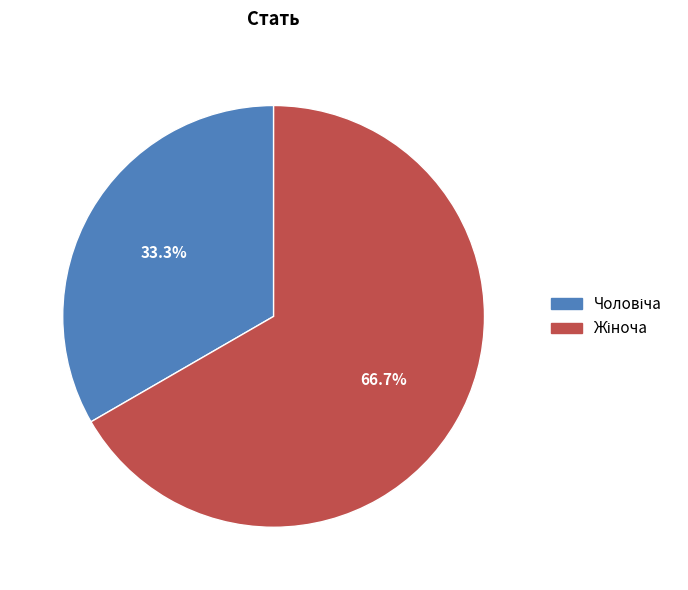

Does any single category account for the majority?

Yes